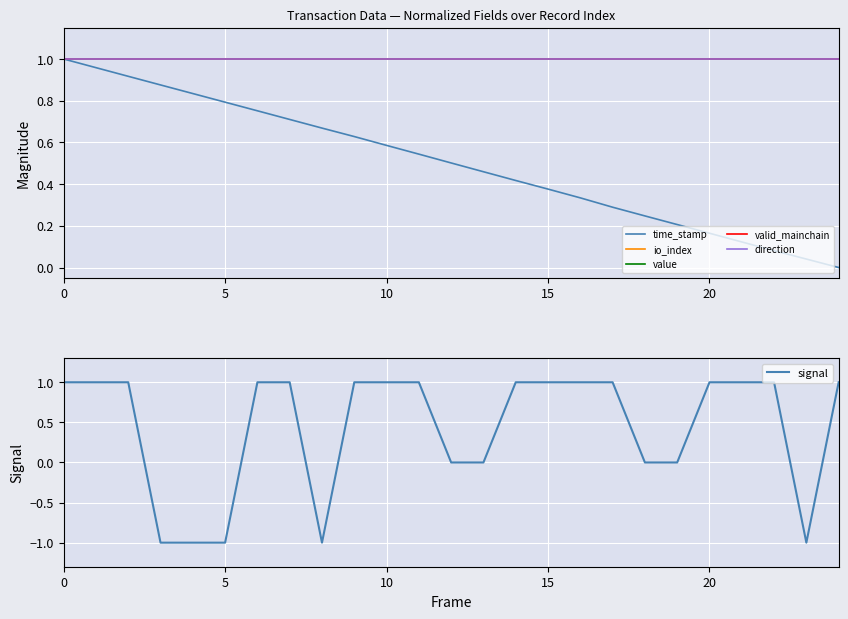

Does the chart display data point markers on the line(s)?

No